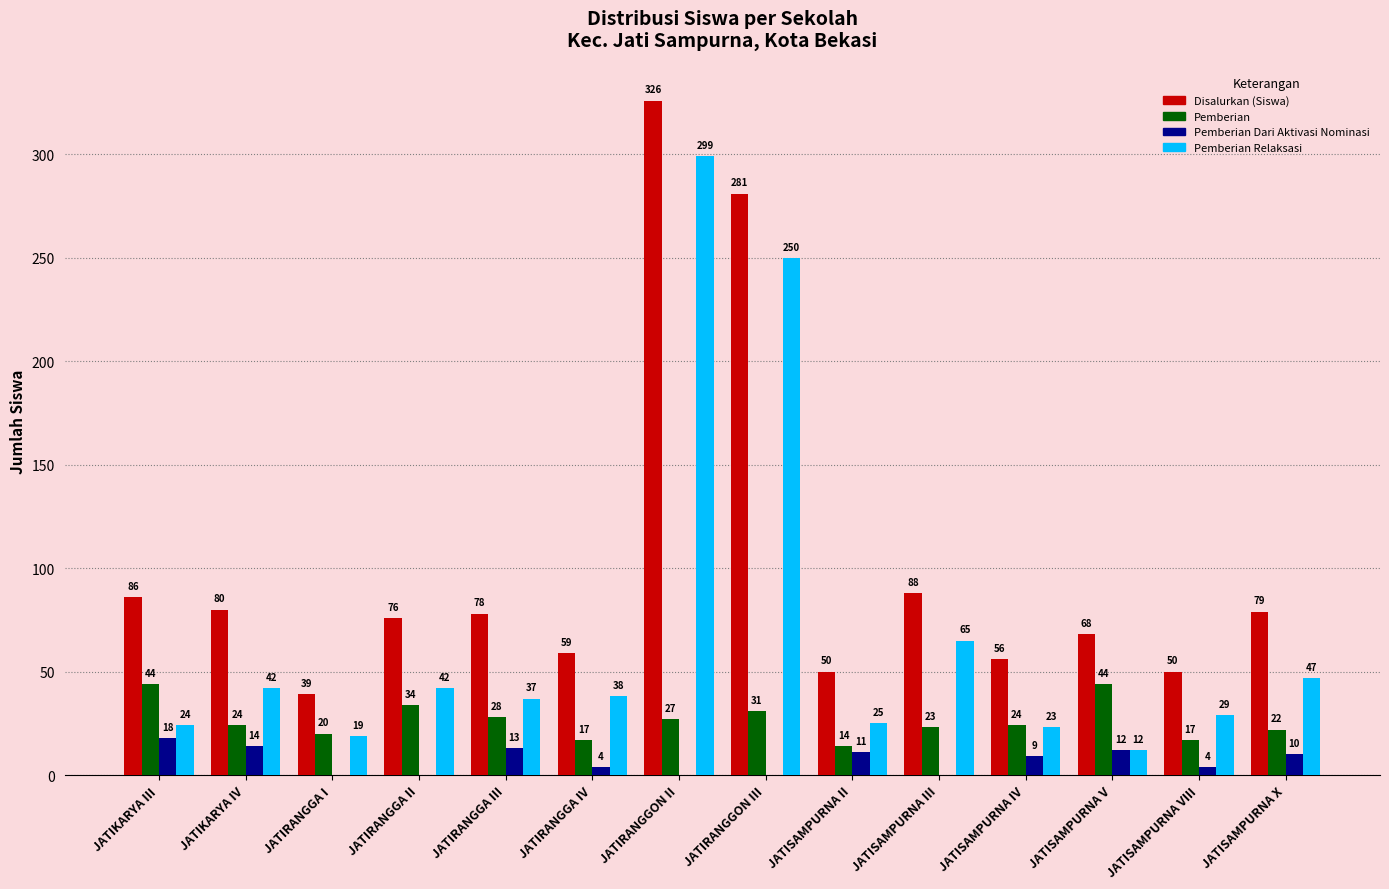

Does the chart contain stacked bars?

No